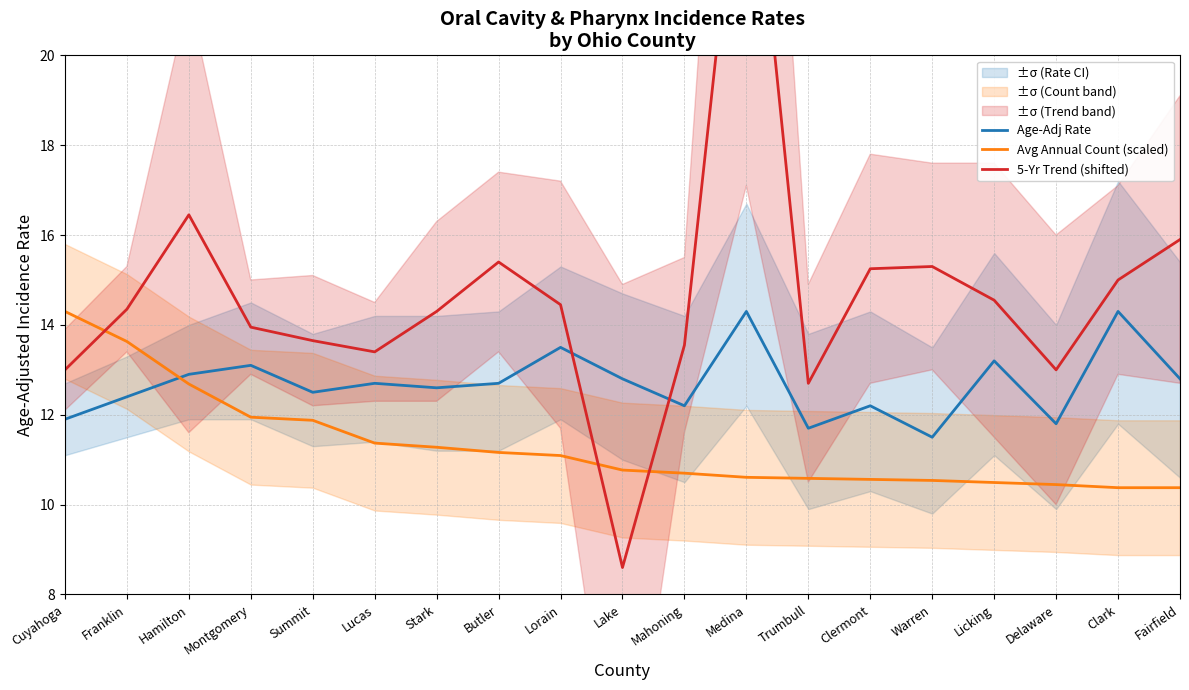

At which category does 5-Yr Trend (shifted) reach its first local peak?

Hamilton